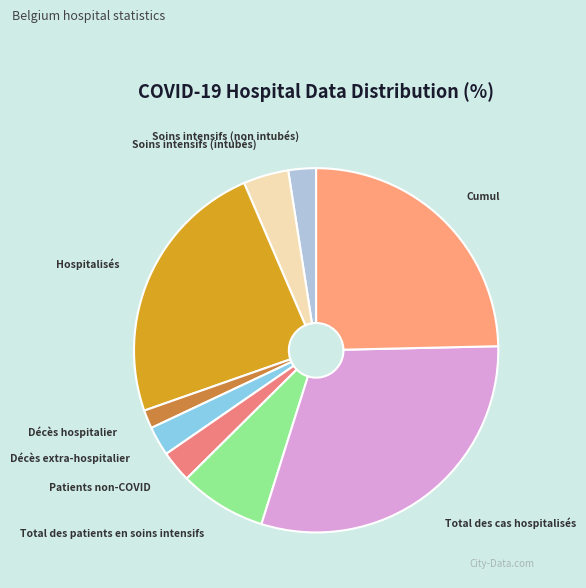

Do Soins intensifs (non intubés) and Total des cas hospitalisés together represent more than half of the pie?

No